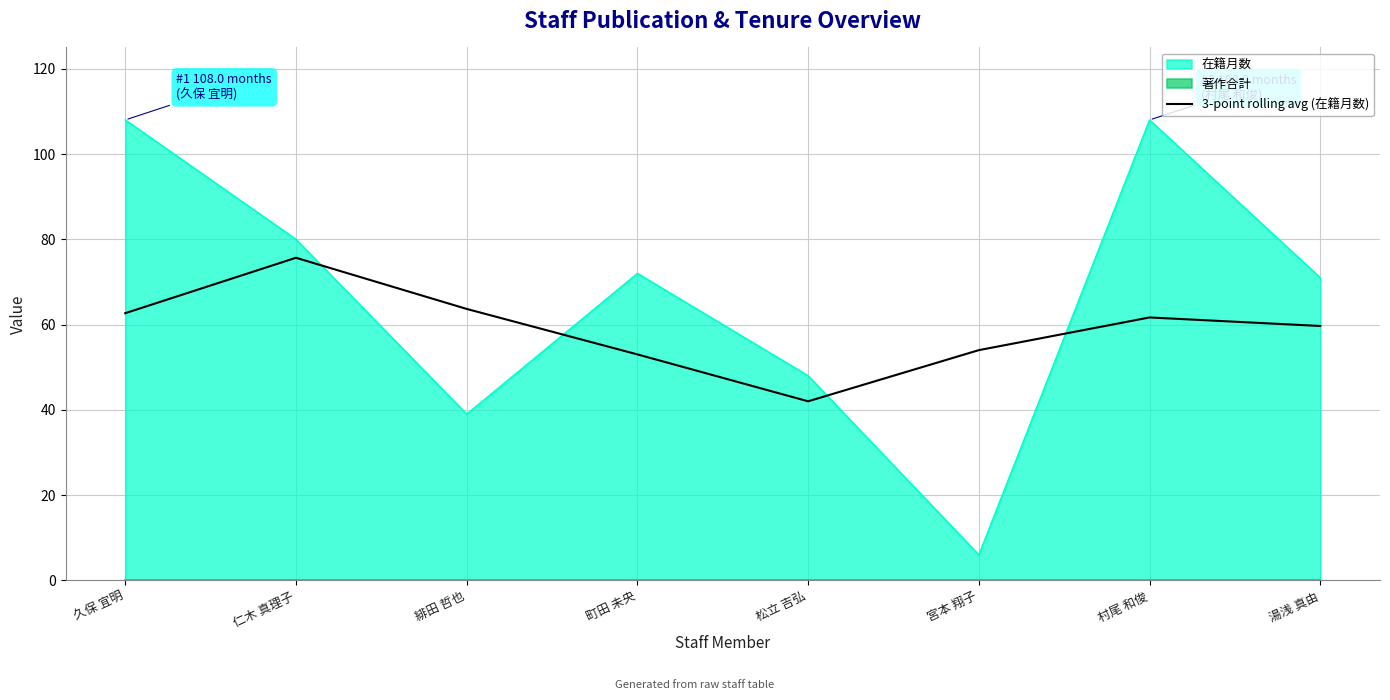

Where is 在籍月数 nearest to the value 57?

松立 吉弘